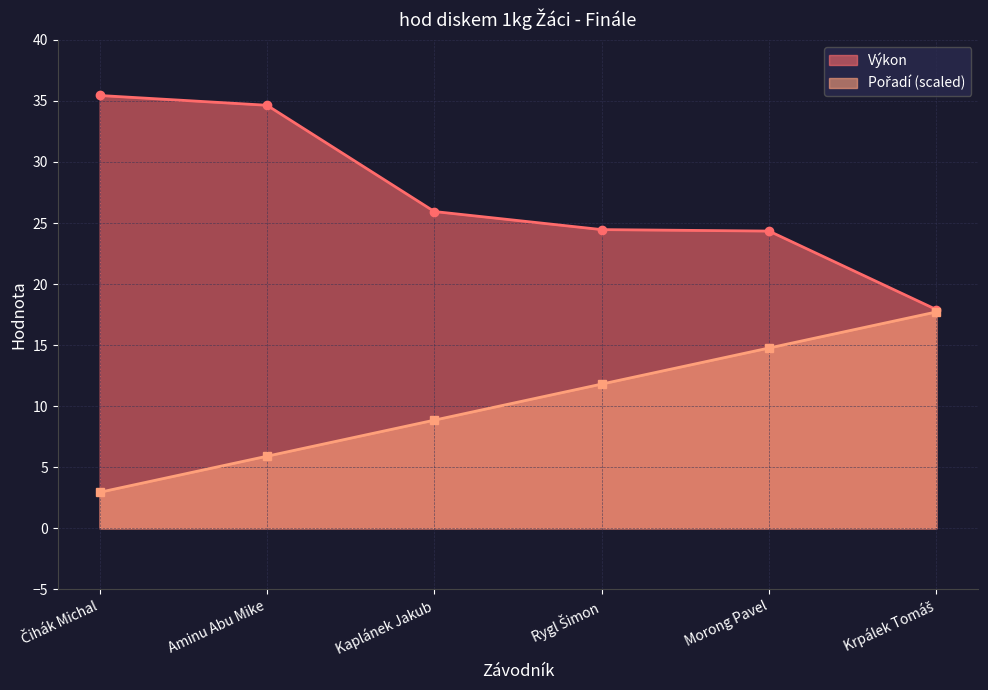

Count the number of categories in the chart.

6